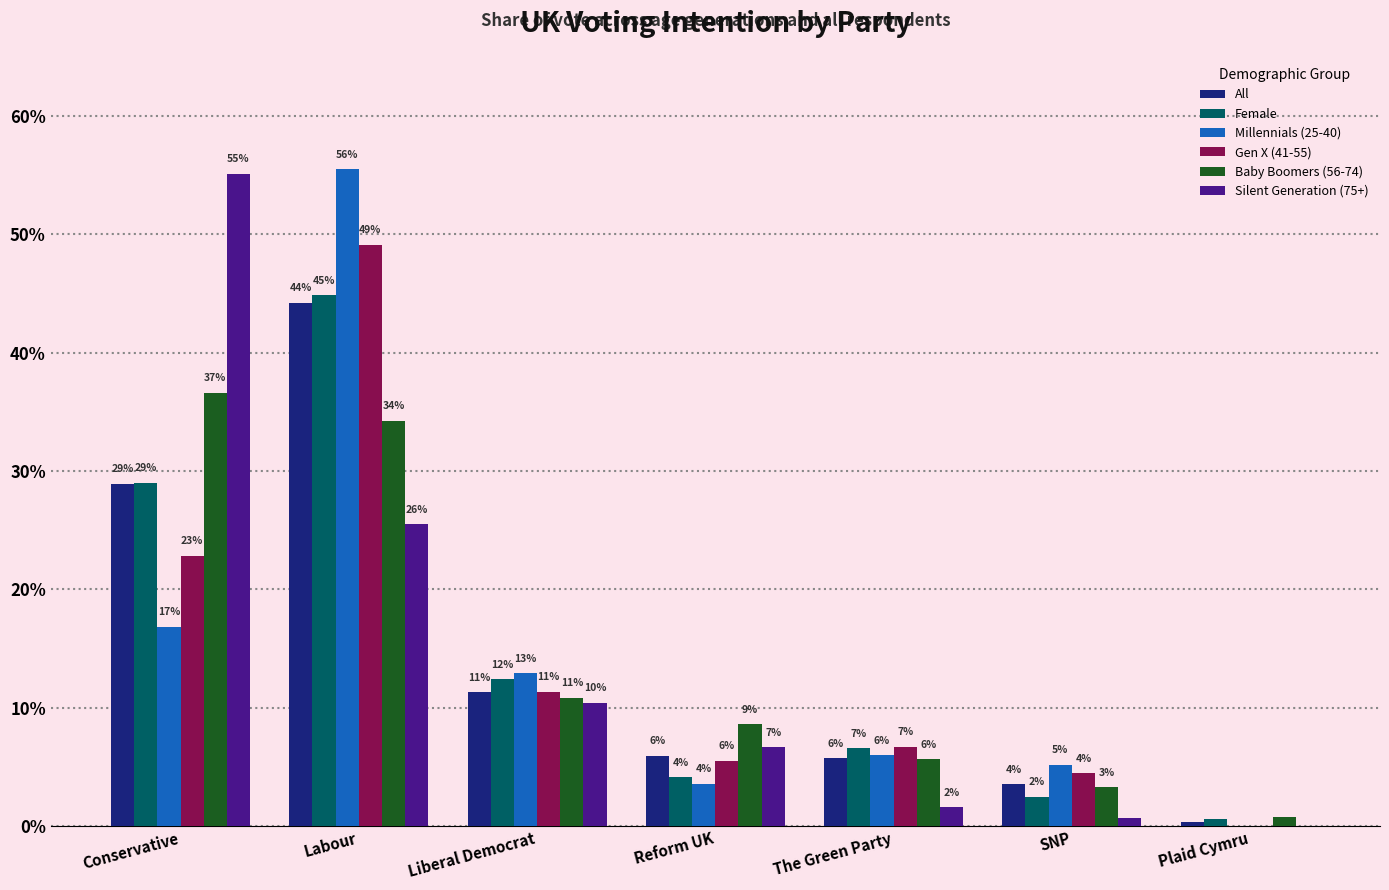

What is the maximum value shown in the chart?

0.6